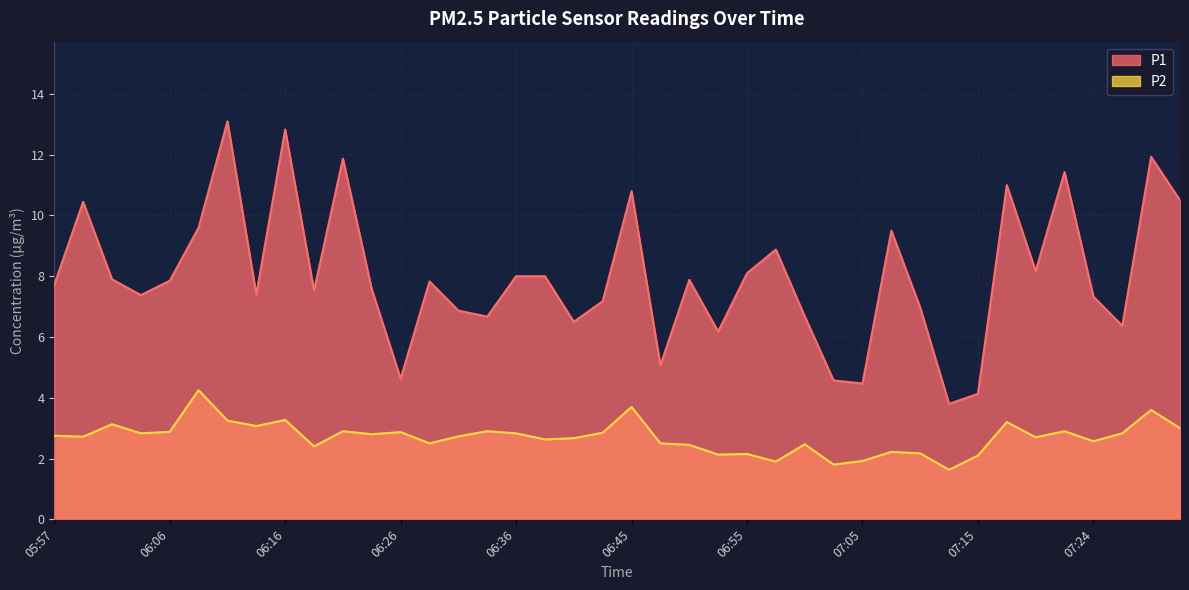

Which series has the largest total across all categories?

P1